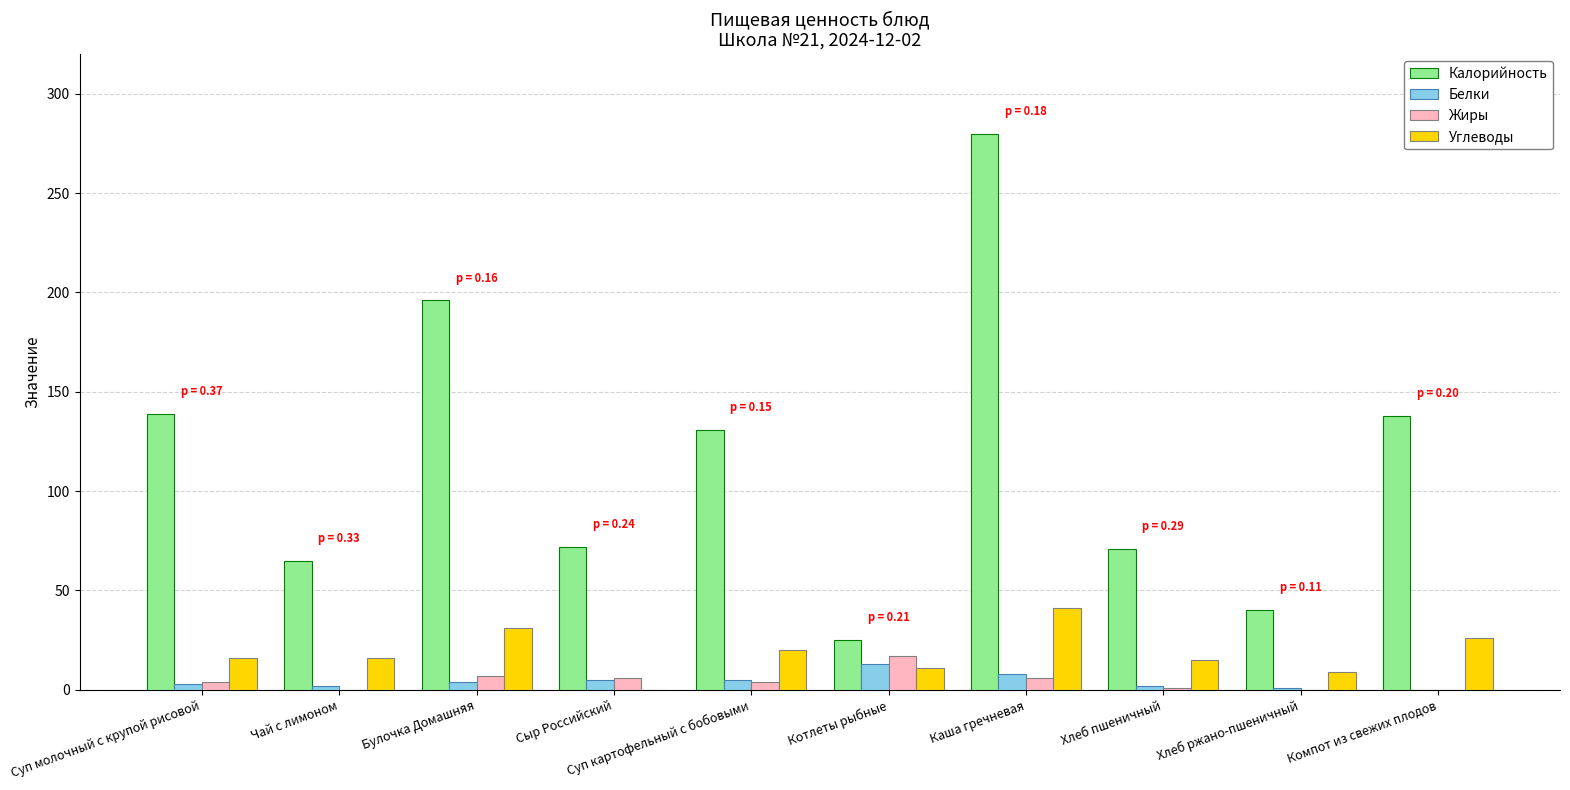

What is the spread (max minus min) of values at Хлеб ржано-пшеничный?

40